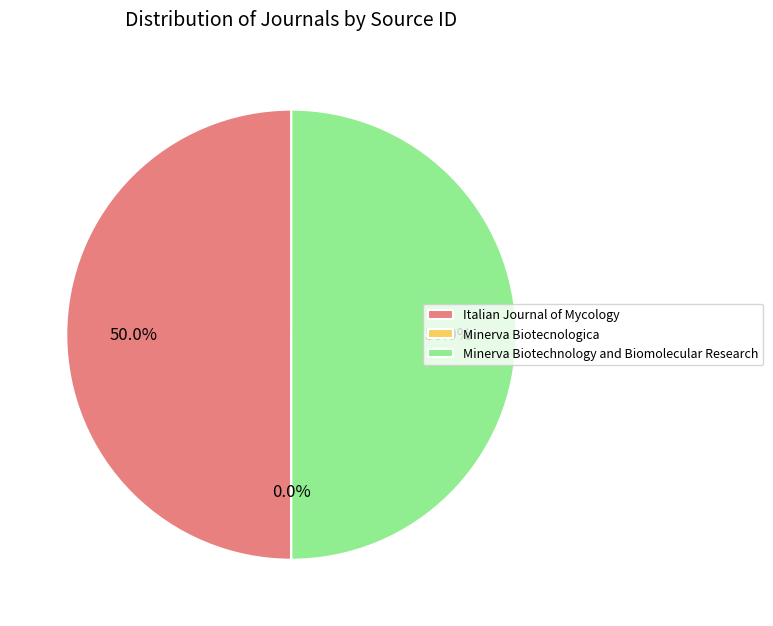

Combined, what portion of the pie is Italian Journal of Mycology and Minerva Biotechnology and Biomolecular Research?

100.0%